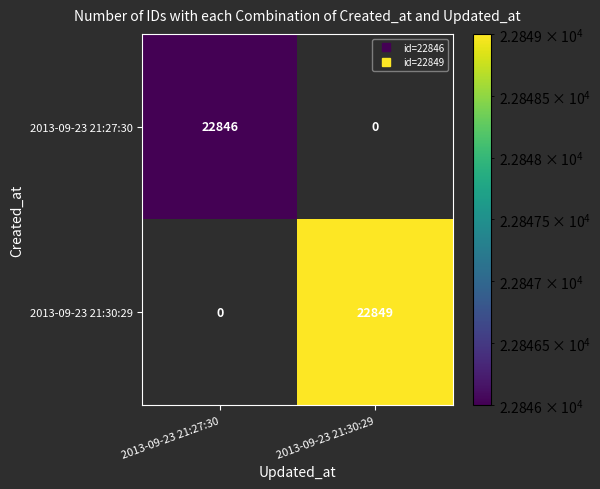

Reading left to right, extract all data points from this chart.

2013-09-23 21:27:30: 2013-09-23 21:27:30=22846	2013-09-23 21:30:29=0
2013-09-23 21:30:29: 2013-09-23 21:27:30=0	2013-09-23 21:30:29=22849